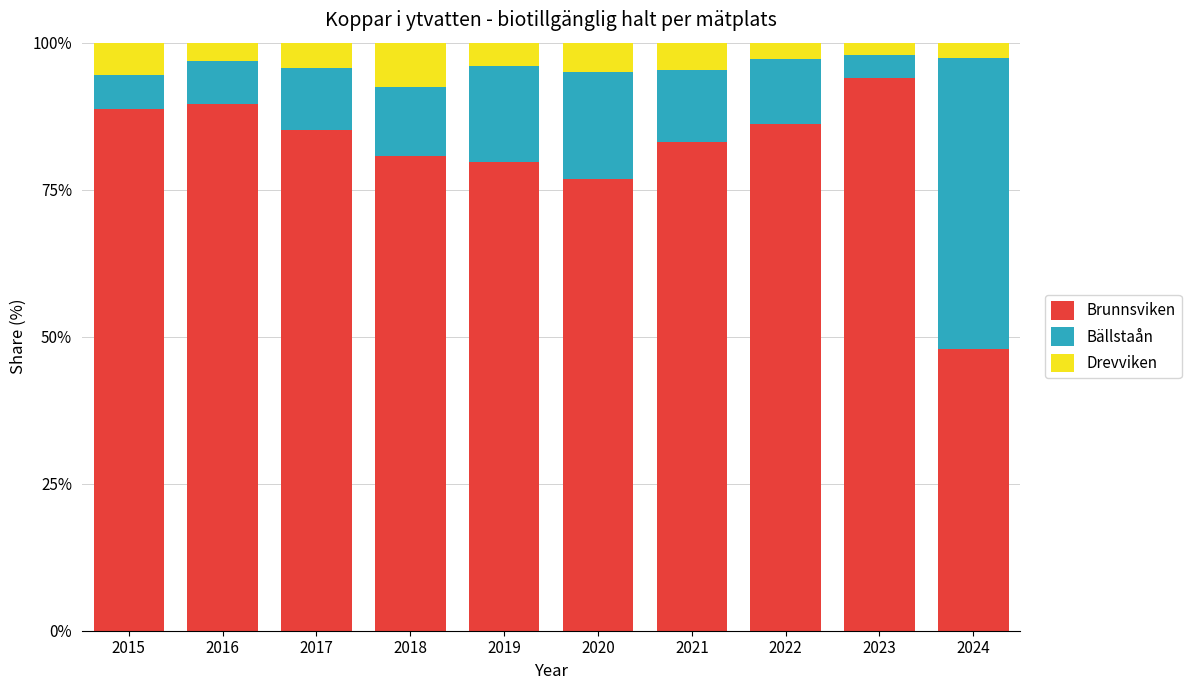

How many data points does each series have?

10